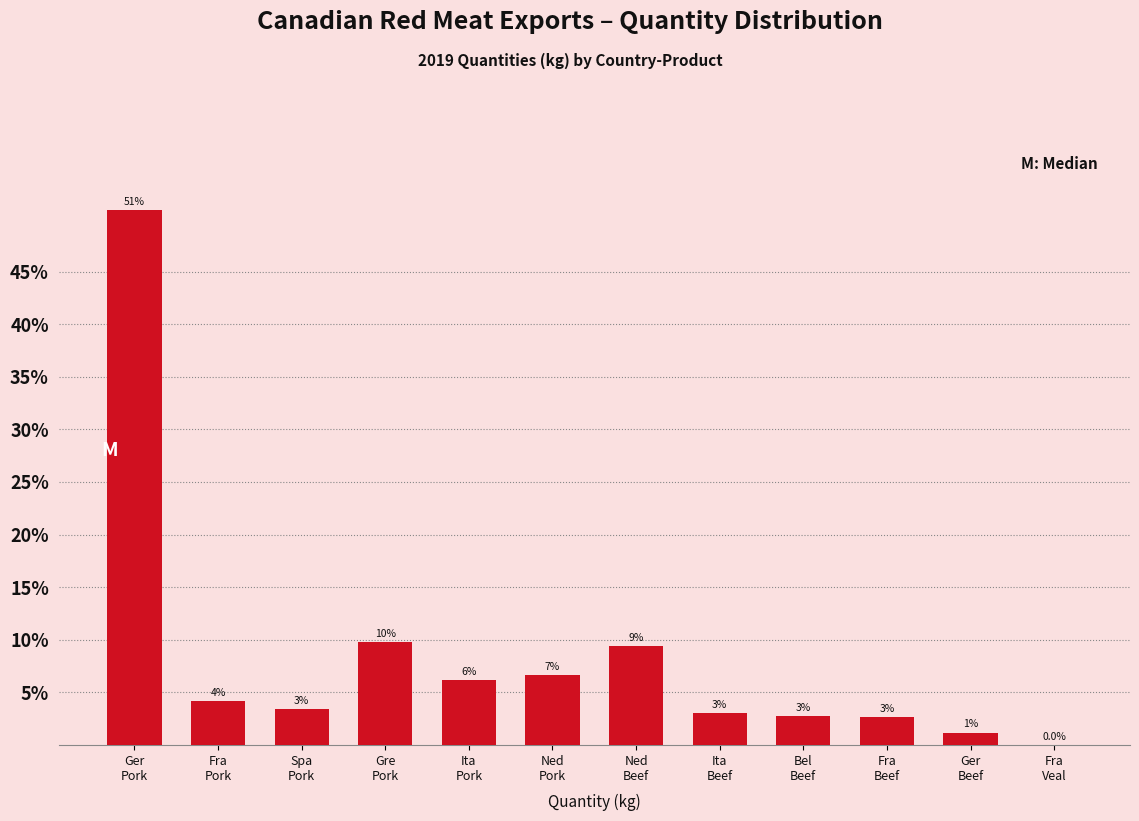

What is the greatest value displayed?

50.9